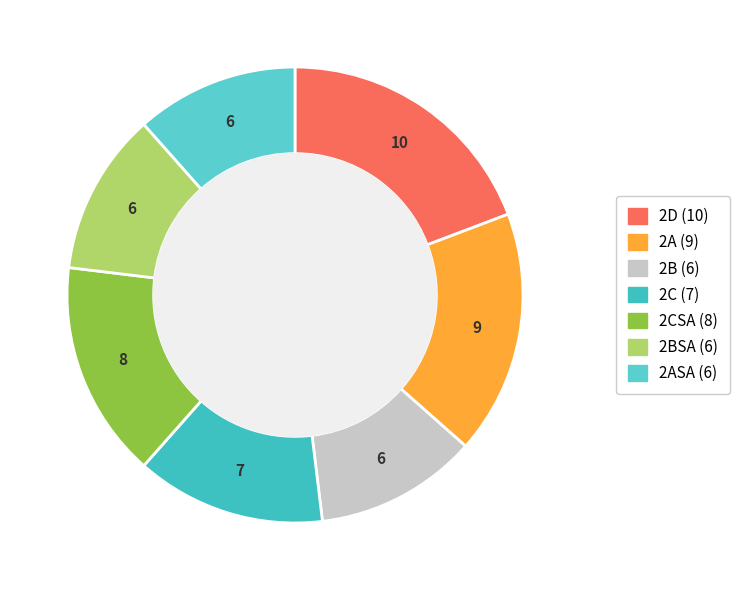

Which category has the smallest portion of the pie?

2B